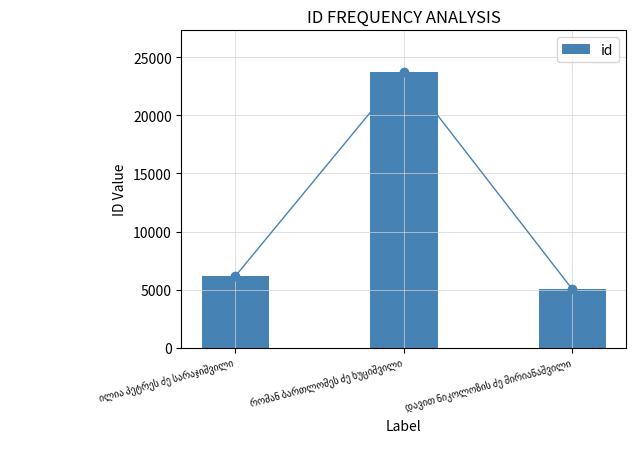

Where is the data nearest to the value 14399?

ილია პეტრეს ძე სარაჯიშვილი